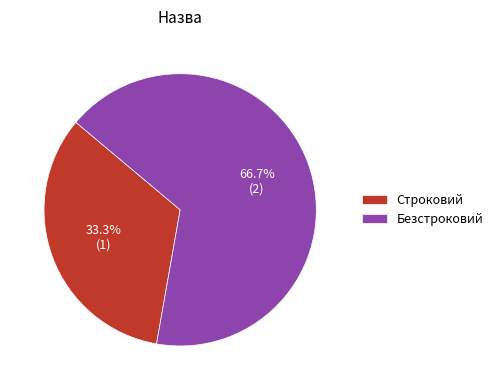

To the nearest percent, what percentage of the pie is Строковий?

33%